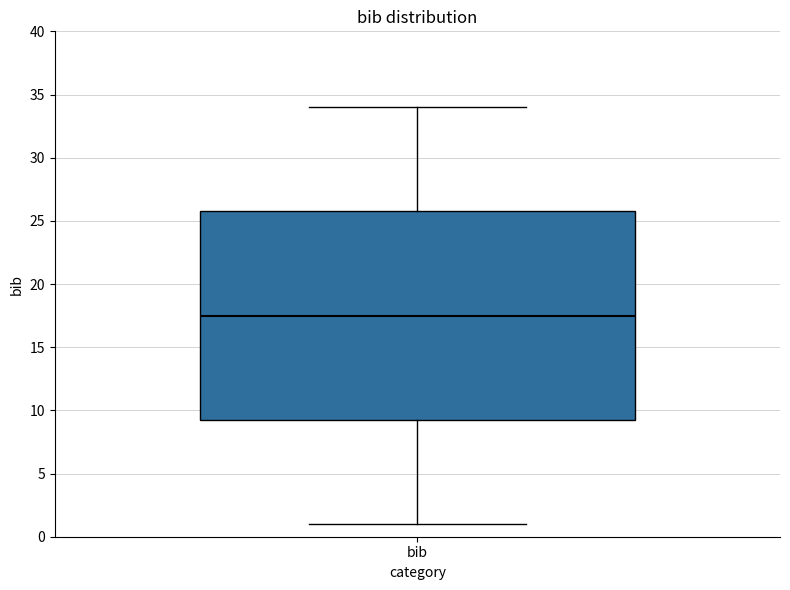

Read this box plot against the y-axis: the position of the median line, the range covered by the box, and the ends of both whiskers. The values are not printed on the chart, so give them approximately, as read against the axis.

median 17.5, box 9.5 to 26.0, whiskers 1.0 to 34.0